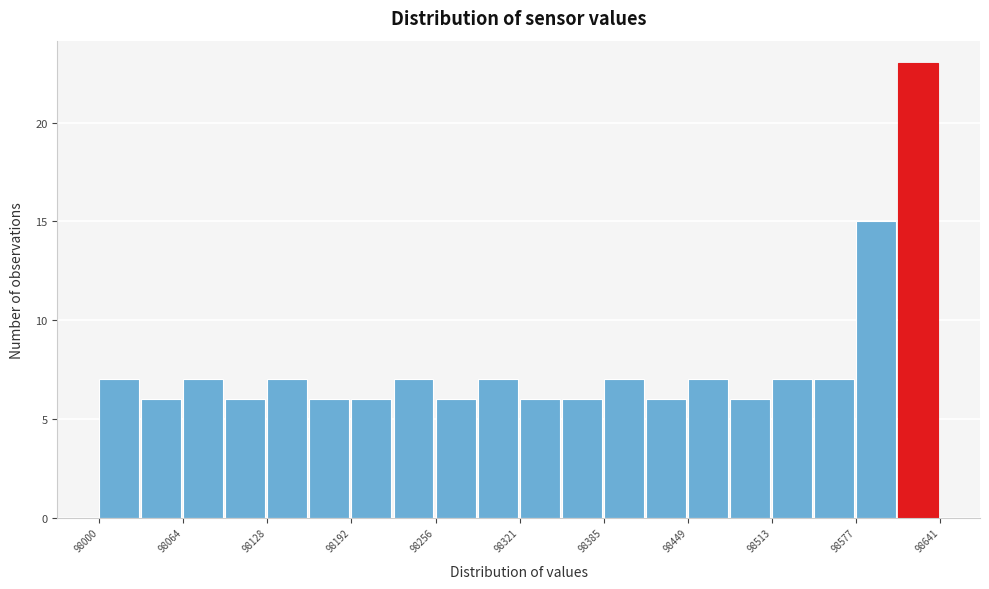

Around what value on the x-axis is the tallest bar? Give the approximate position of its centre, as read against the axis.

98620